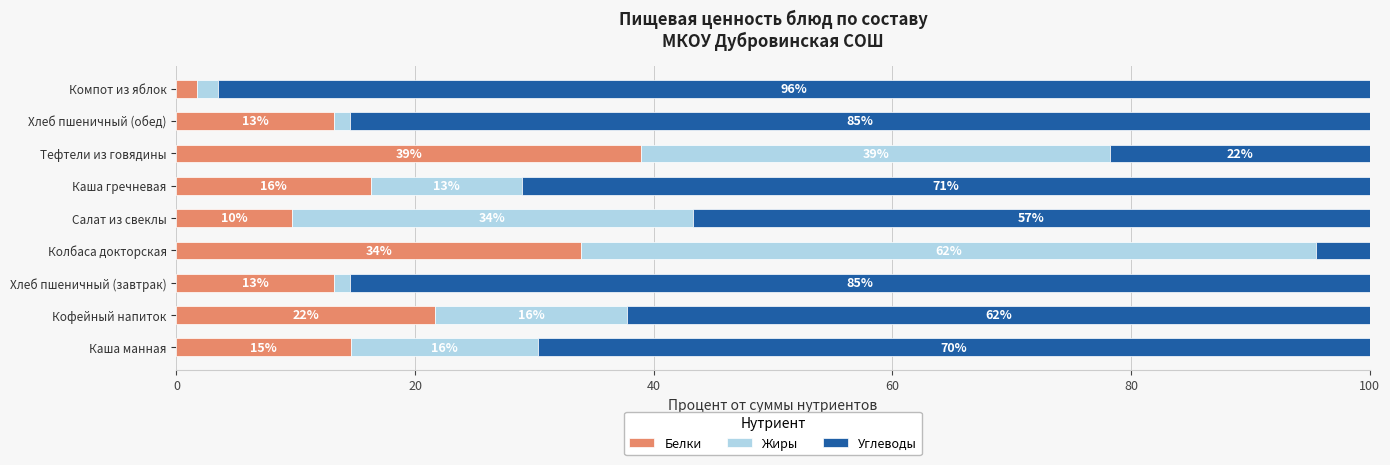

How many series are shown in this chart?

3